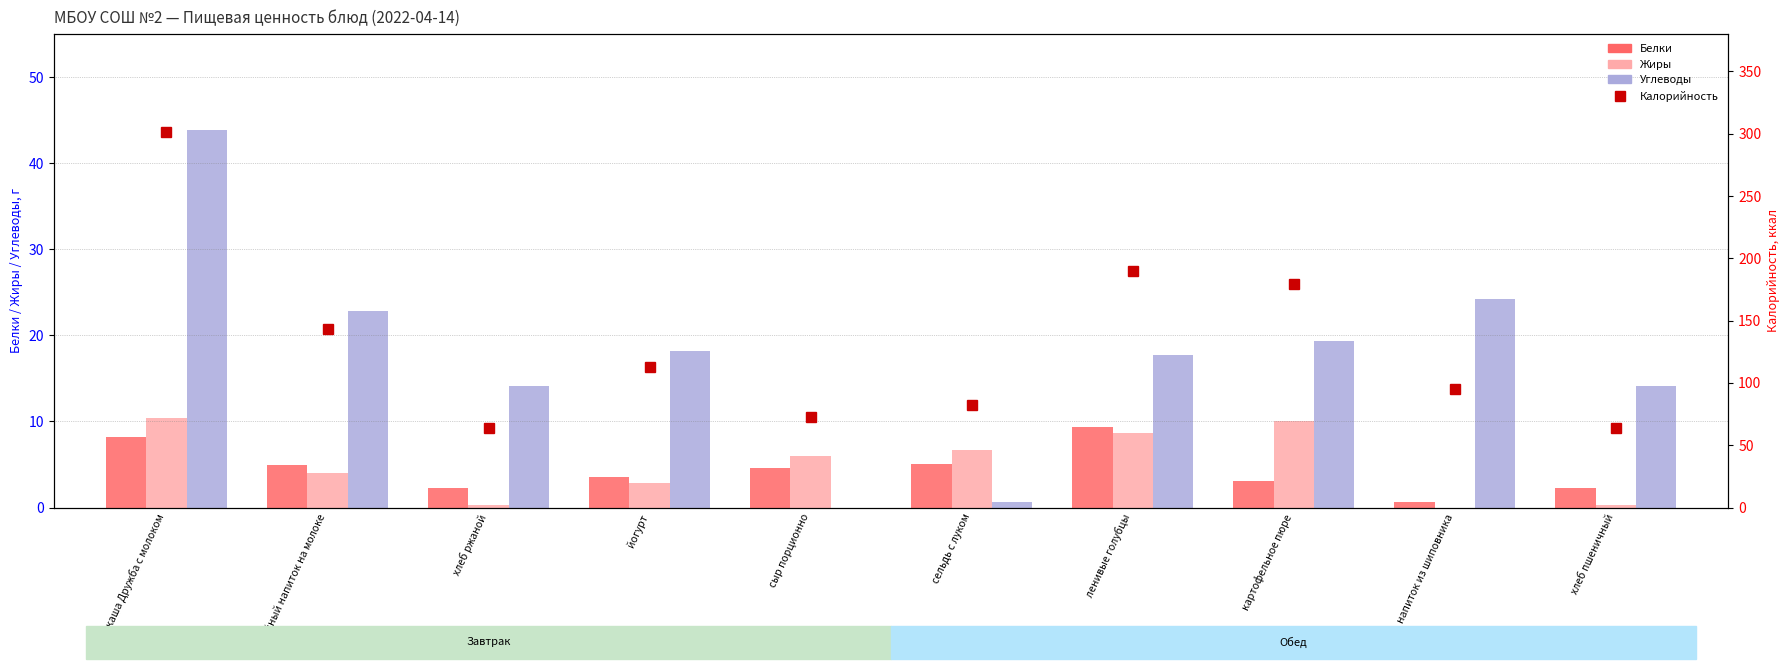

What is the label of the 3rd bar from the right?

картофельное пюре